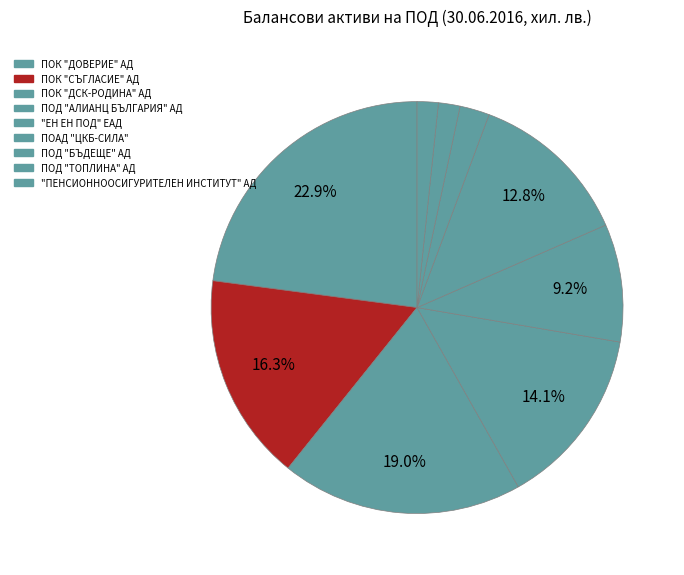

What is the total percentage of ПОД "БЪДЕЩЕ" АД and ПОД "ТОПЛИНА" АД?

4.0%